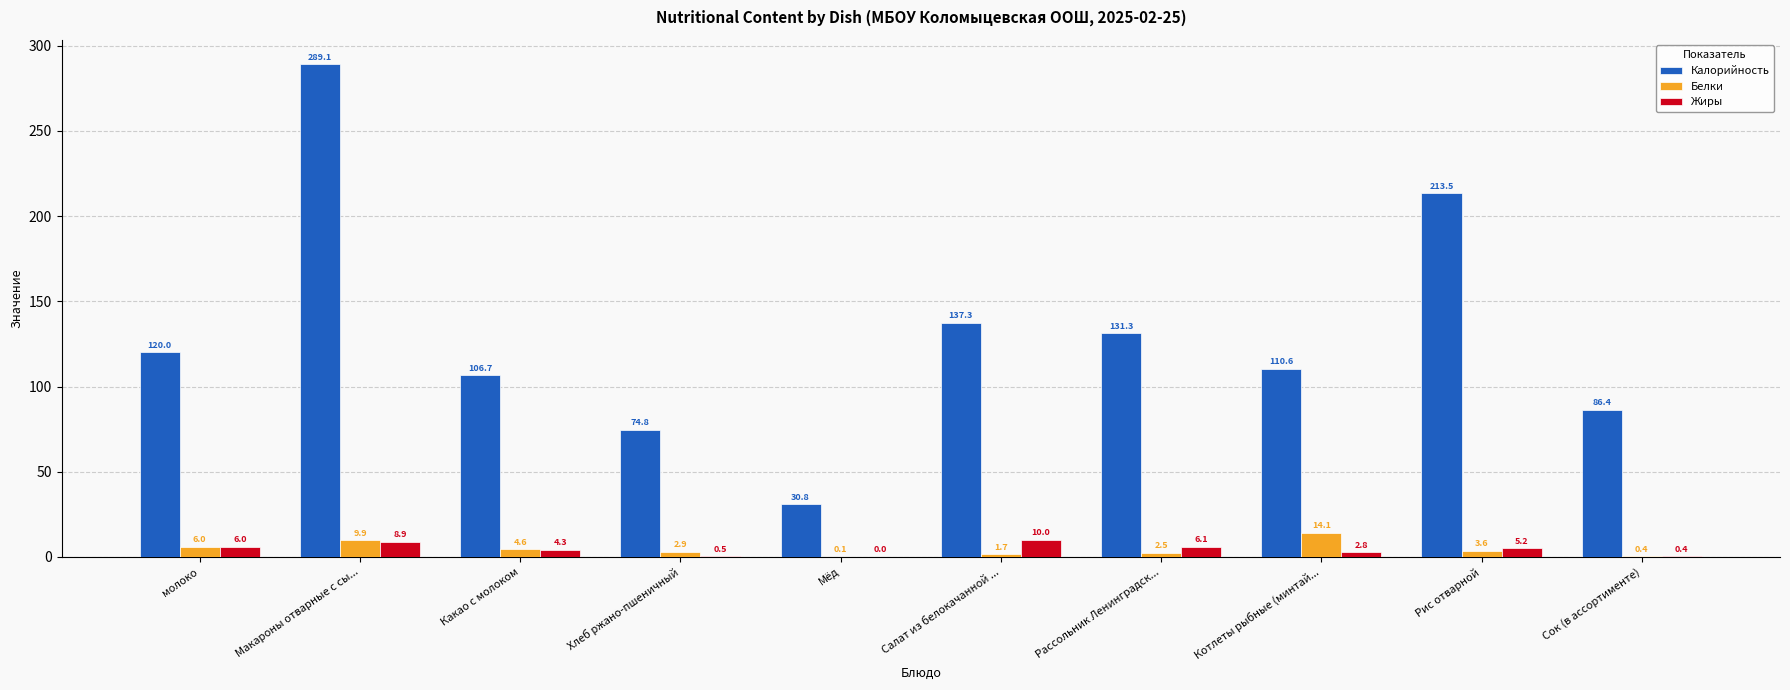

Is it true that Жиры equals 4.3 at Какао с молоком?

True